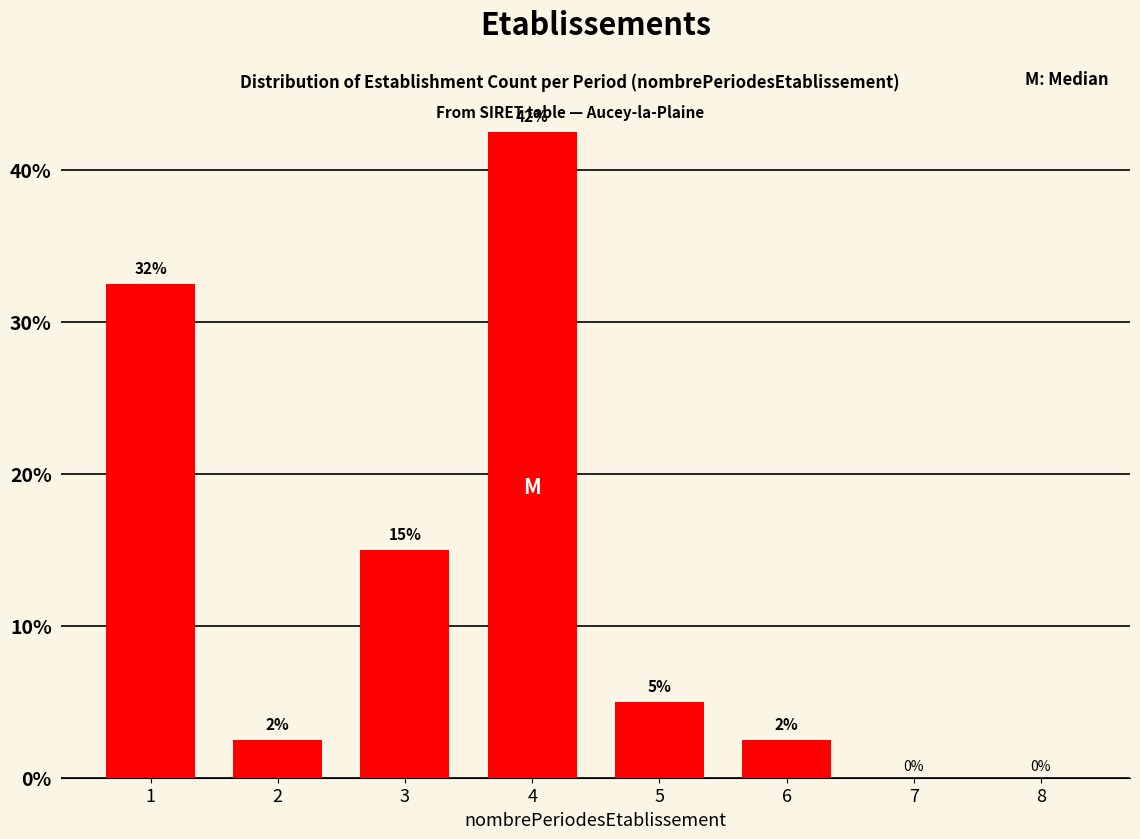

The value at 8 is 0.0. True or false?

True